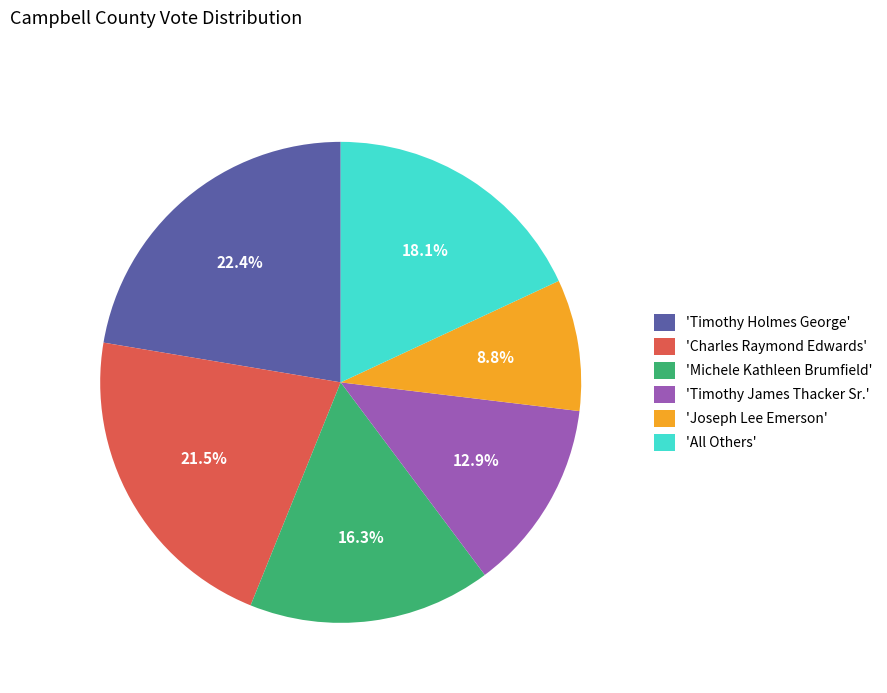

Between 'All Others' and 'Charles Raymond Edwards', which is larger?

'Charles Raymond Edwards'